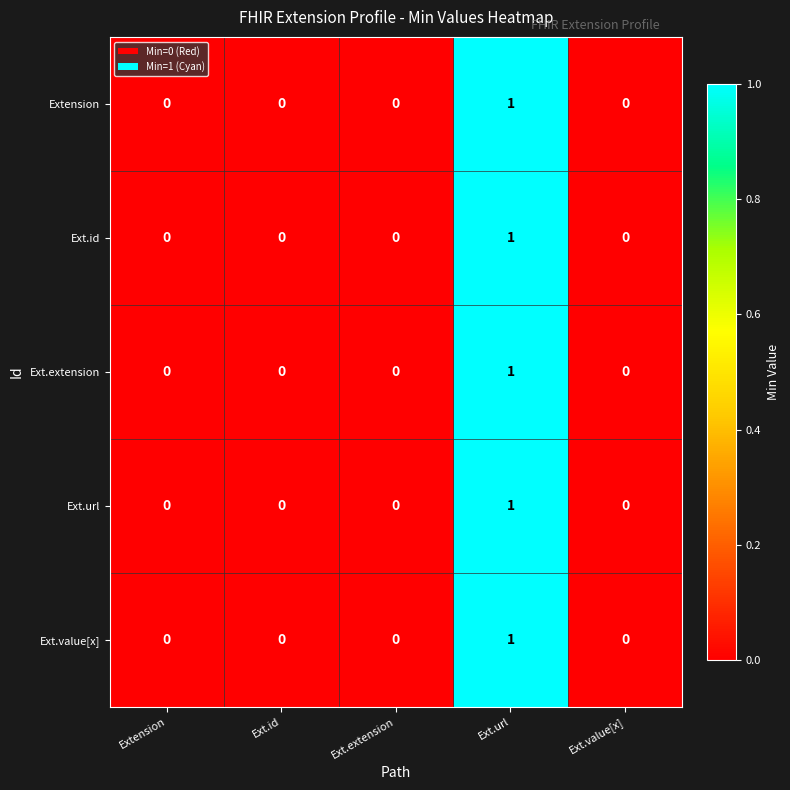

The Ext.id series shows 0 at Ext.id. True or false?

True